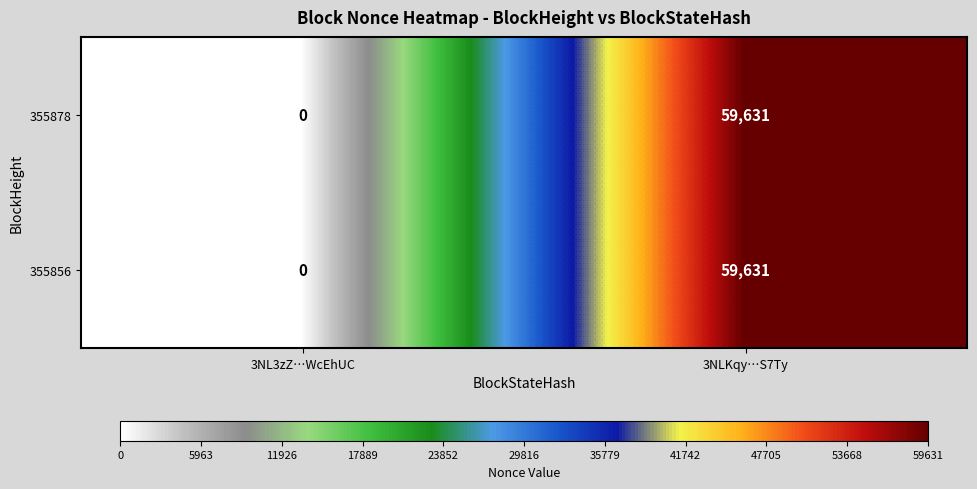

Which category has the highest value in the 355878 series?

3NLKqy…S7Ty